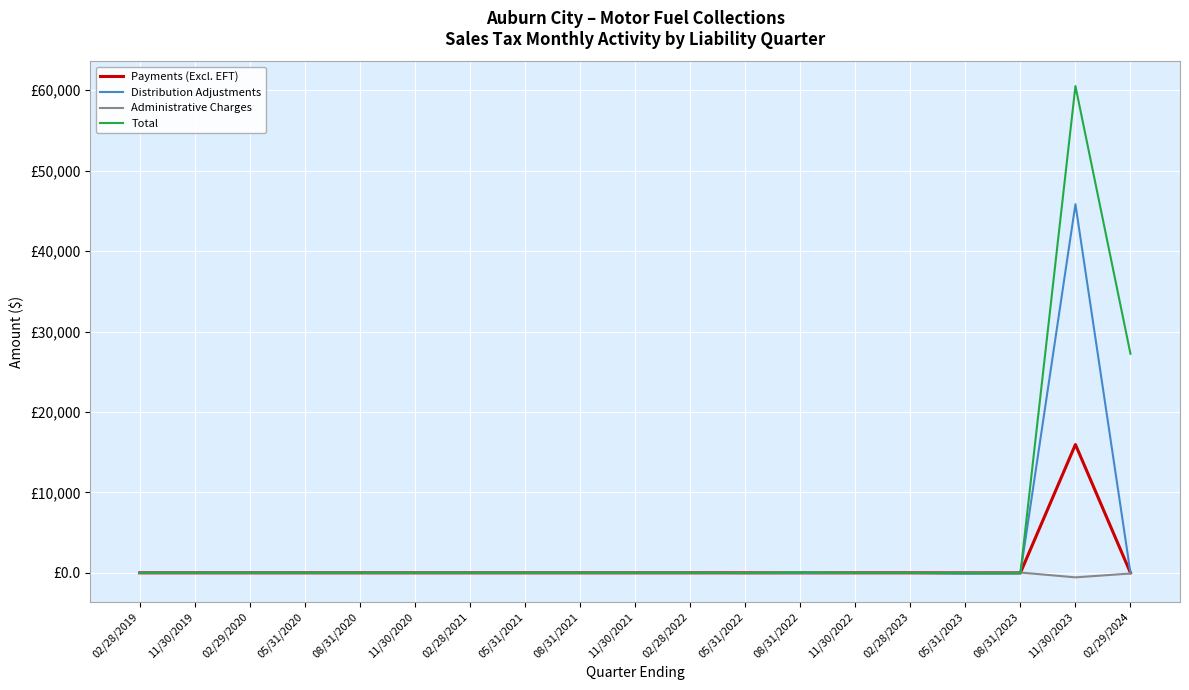

Does the chart have visible grid lines?

Yes